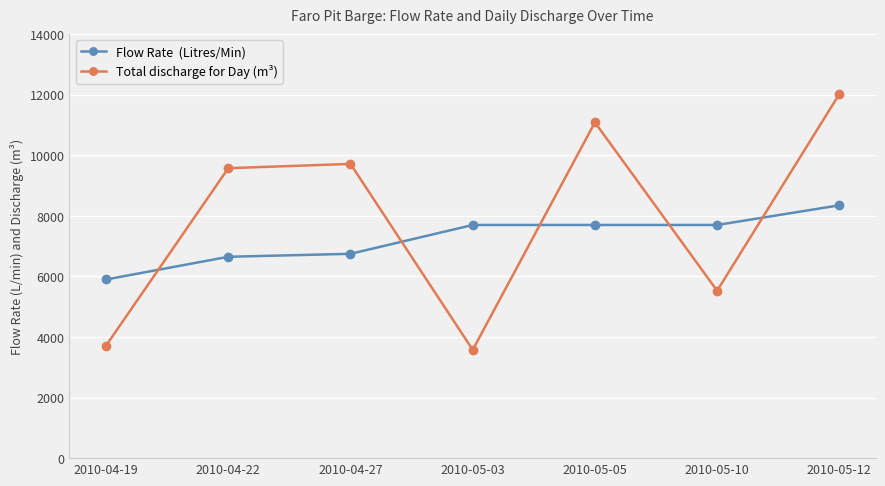

What is the label of the 4th point from the right?

2010-05-03